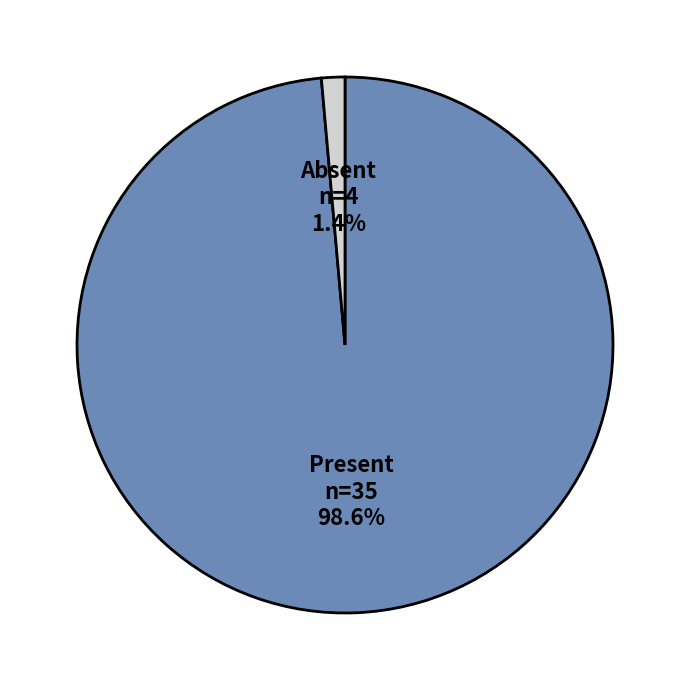

What portion of the pie excludes Present?

1.4%